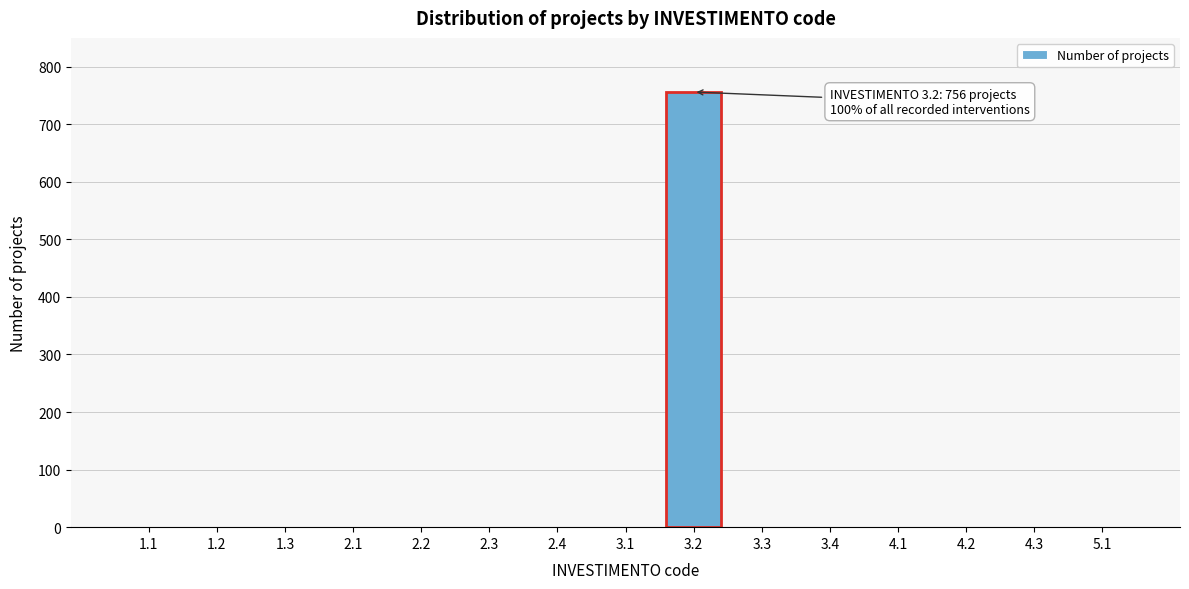

Reading left to right, what are all the values shown in this chart?

1.1=0	1.2=0	1.3=0	2.1=0	2.2=0	2.3=0	2.4=0	3.1=0	3.2=756	3.3=0	3.4=0	4.1=0	4.2=0	4.3=0	5.1=0